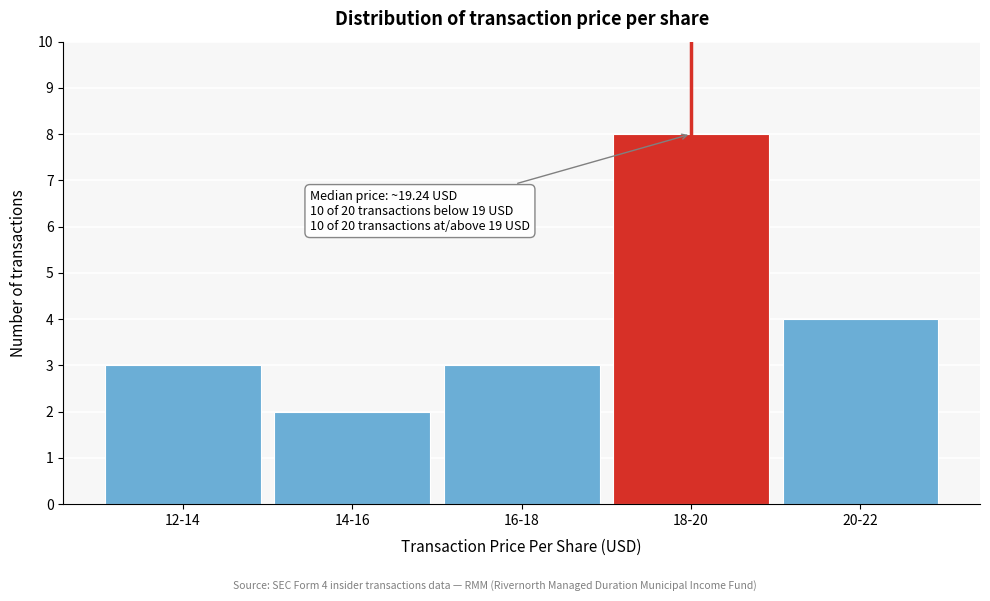

Reading left to right, transcribe all the data shown in this chart.

3	2	3	8	4